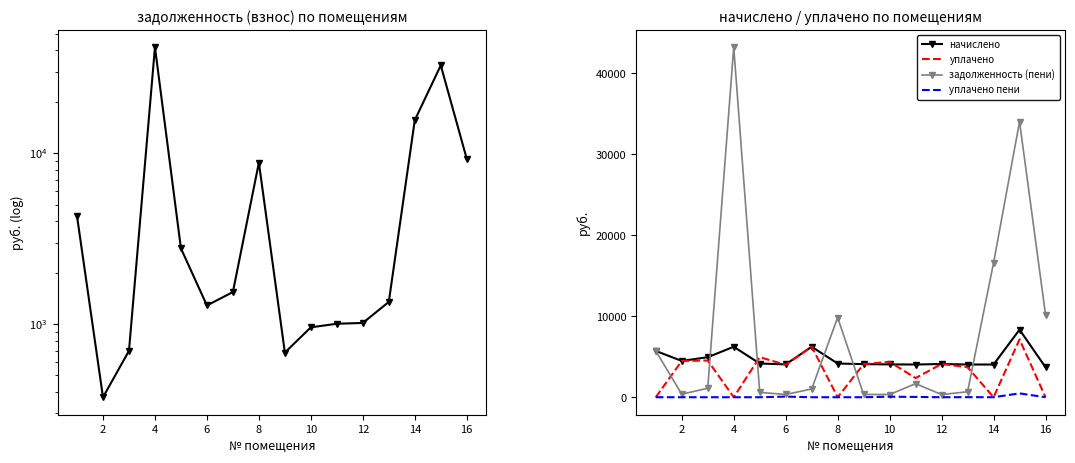

How many series are shown in this chart?

5